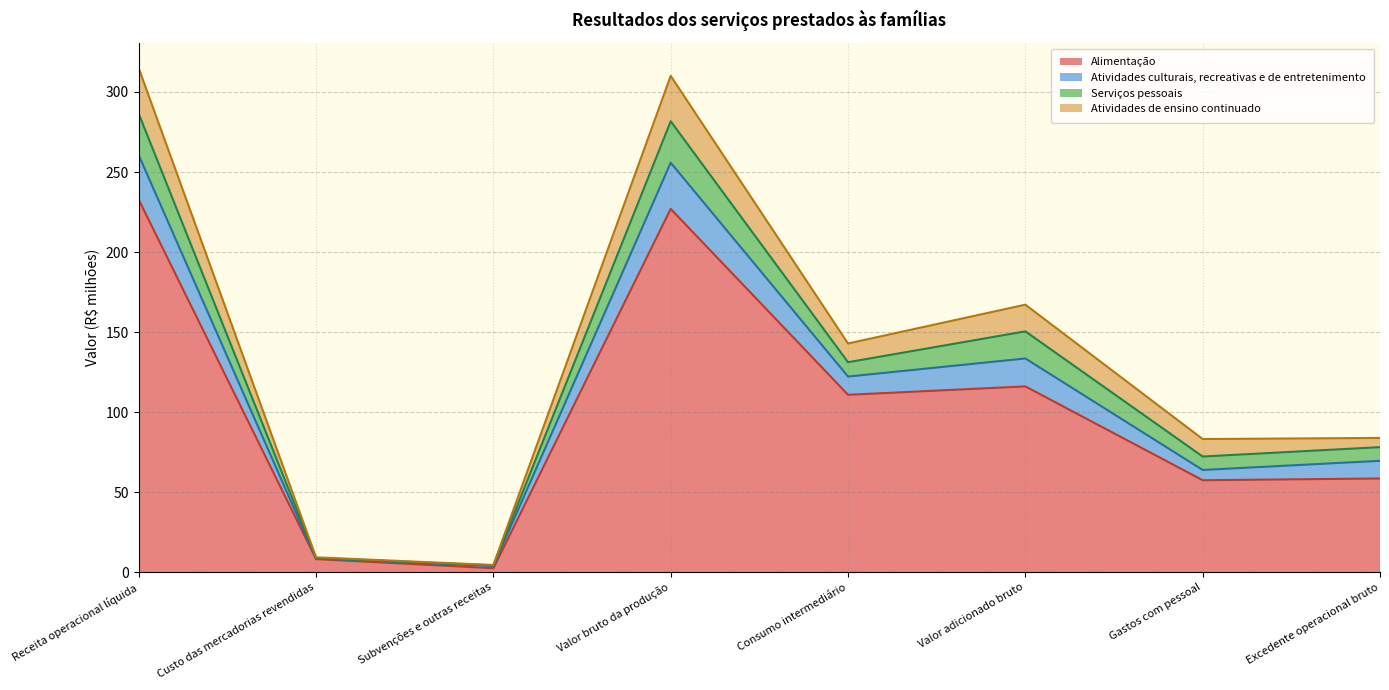

At which label does Atividades culturais, recreativas e de entretenimento reach its minimum?

Subvenções e outras receitas